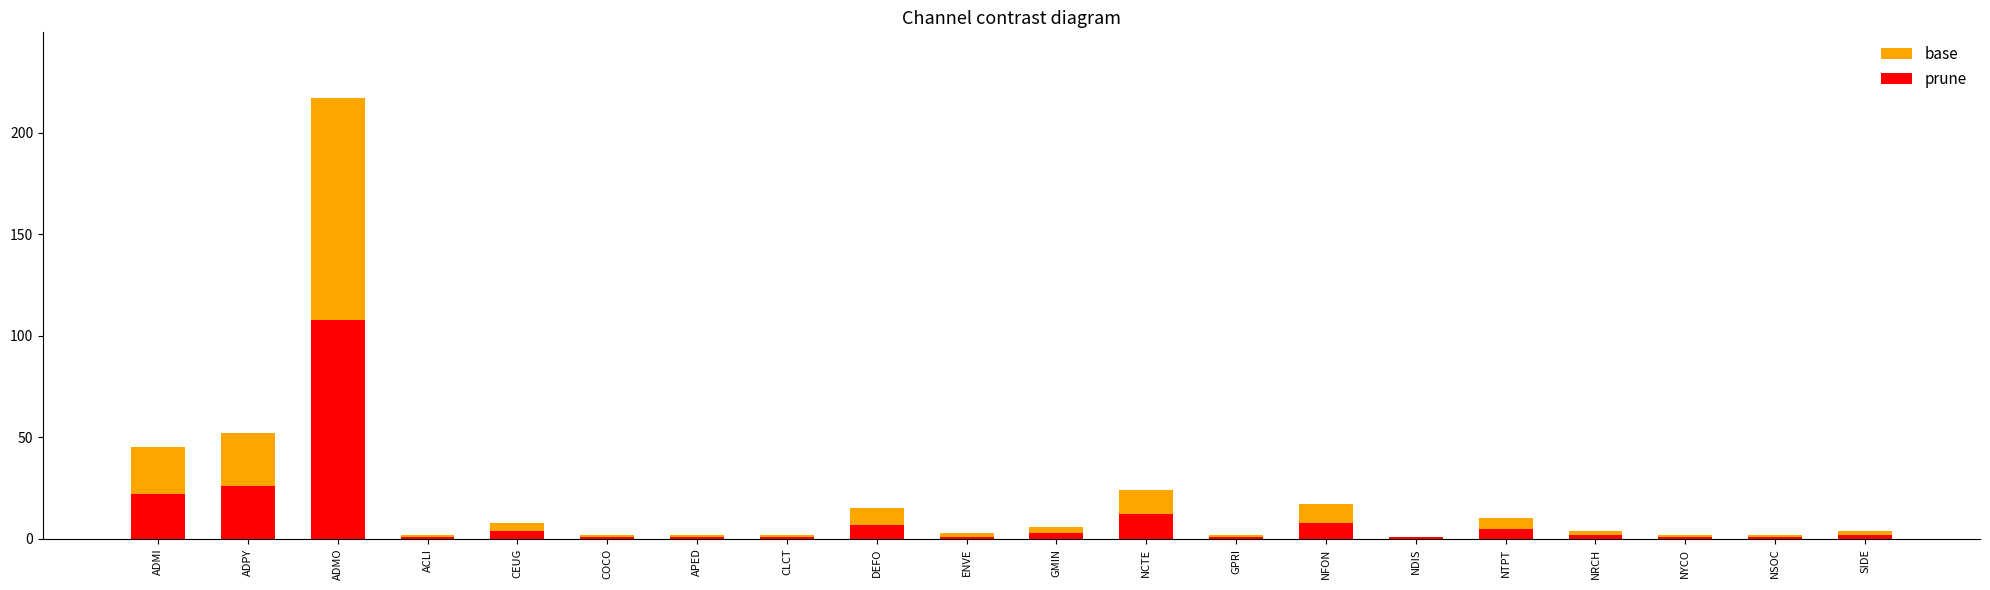

How many bars are there in each group?

2